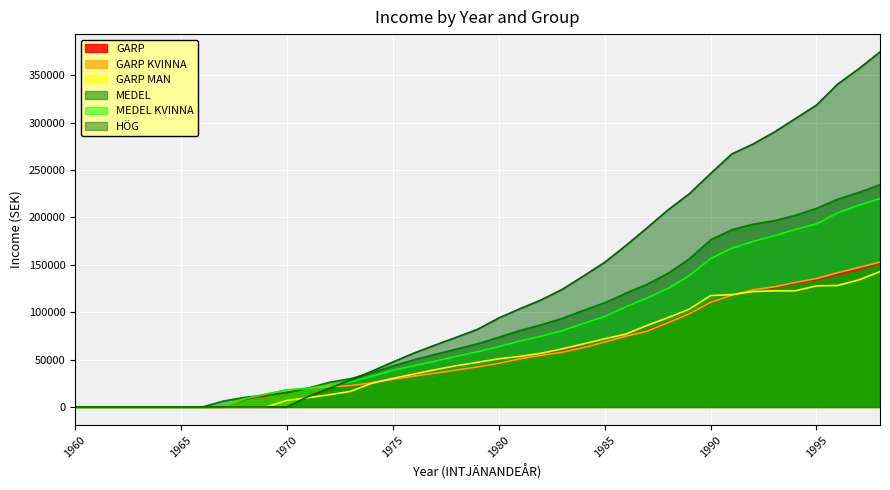

True or false: MEDEL has more than 1 interior local peaks.

False